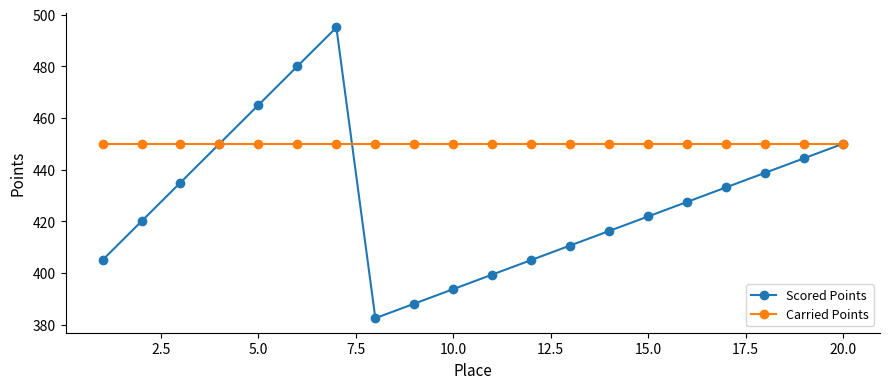

List the series in order of their overall mean, highest first.

Carried Points, Scored Points